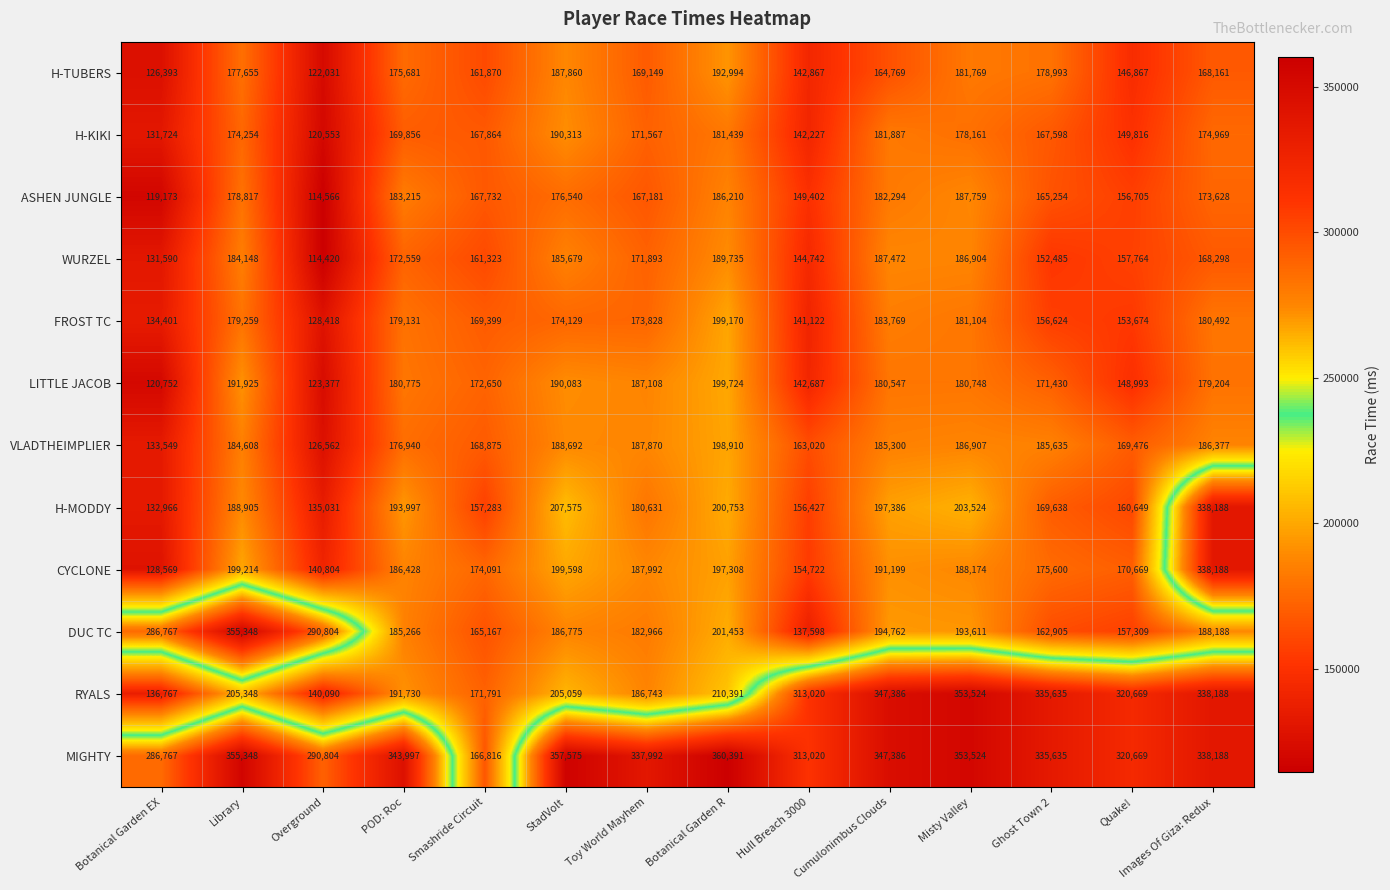

What is the spread (max minus min) of values at Misty Valley?

175363